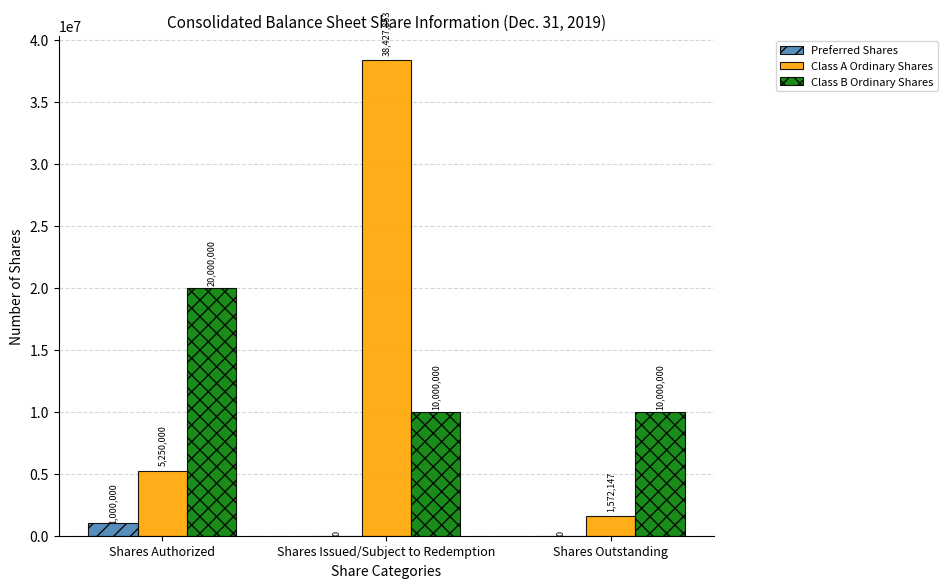

Are the bars horizontal?

No